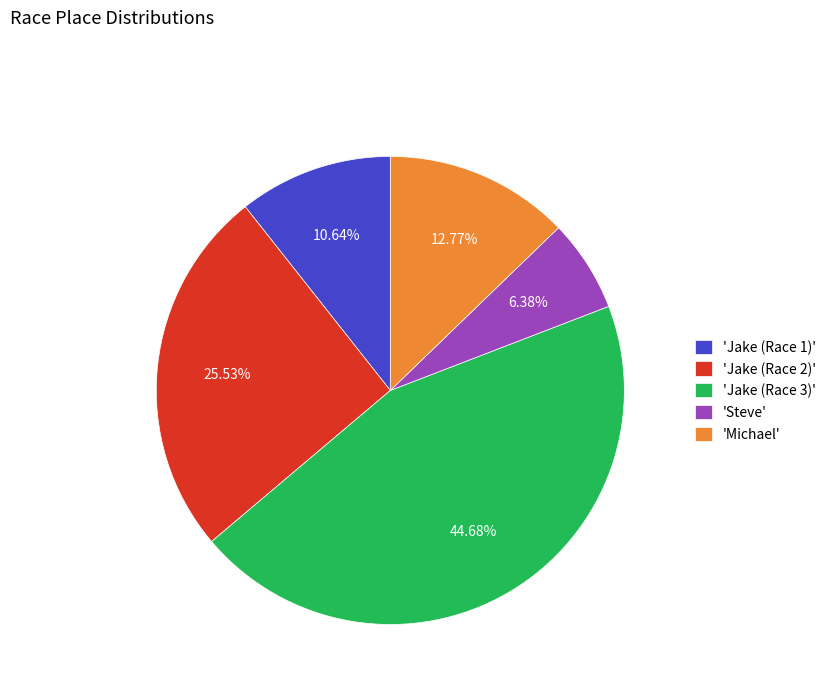

To the nearest percent, what is the difference between the largest and smallest slice percentages?

38%